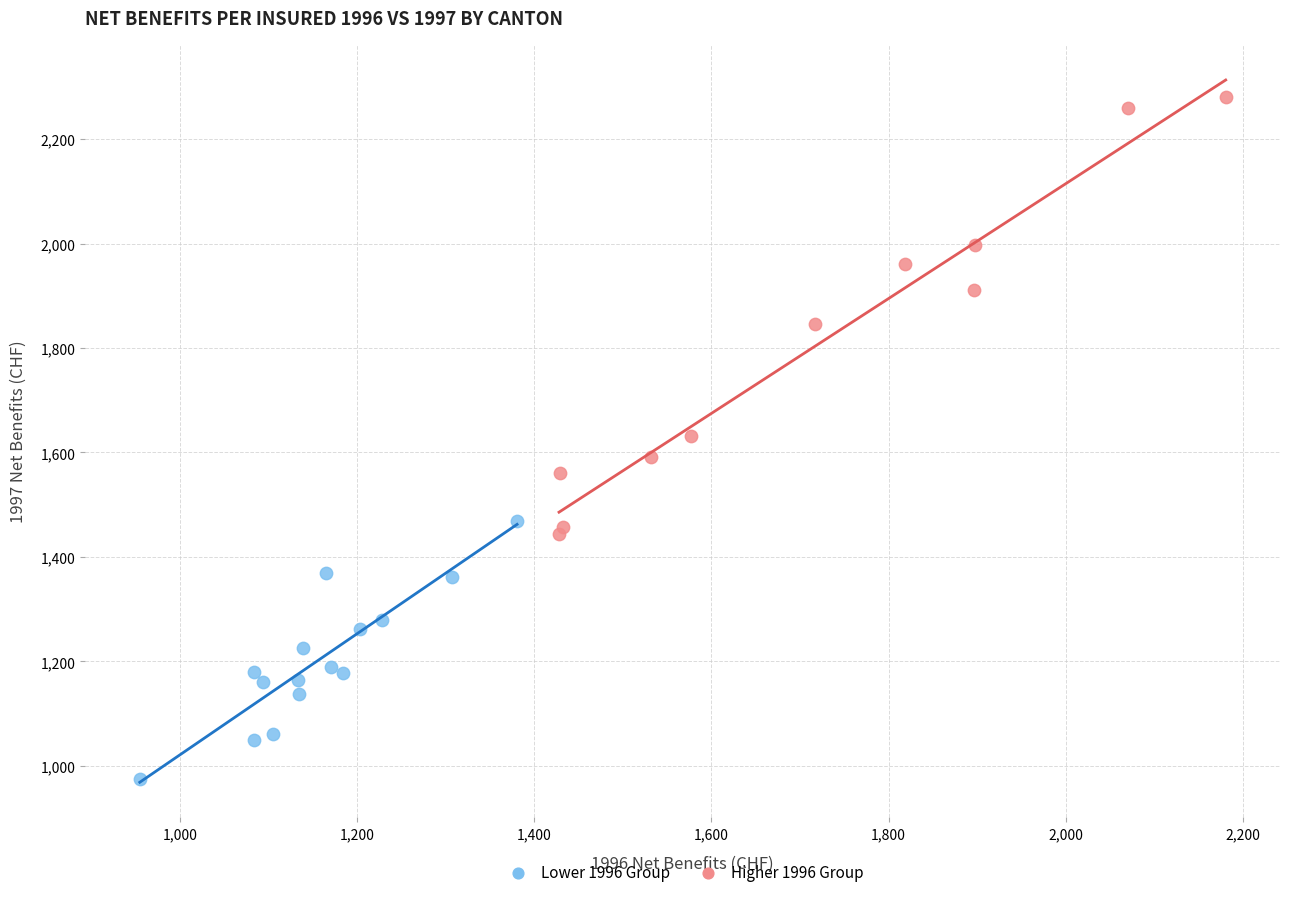

Which series contains the lowest Y value?

Lower 1996 Group